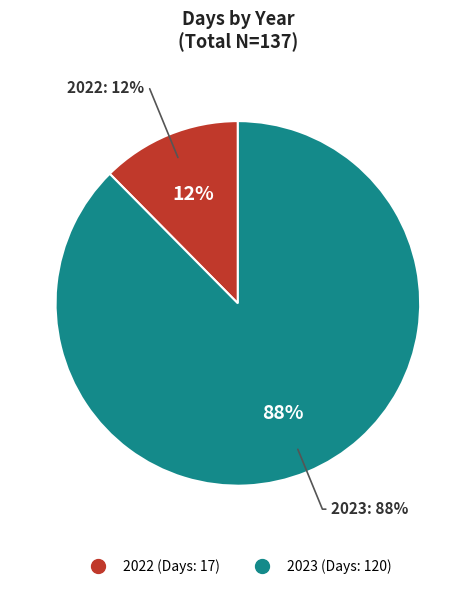

What percentage is the 2022 slice, to the nearest percent?

12%